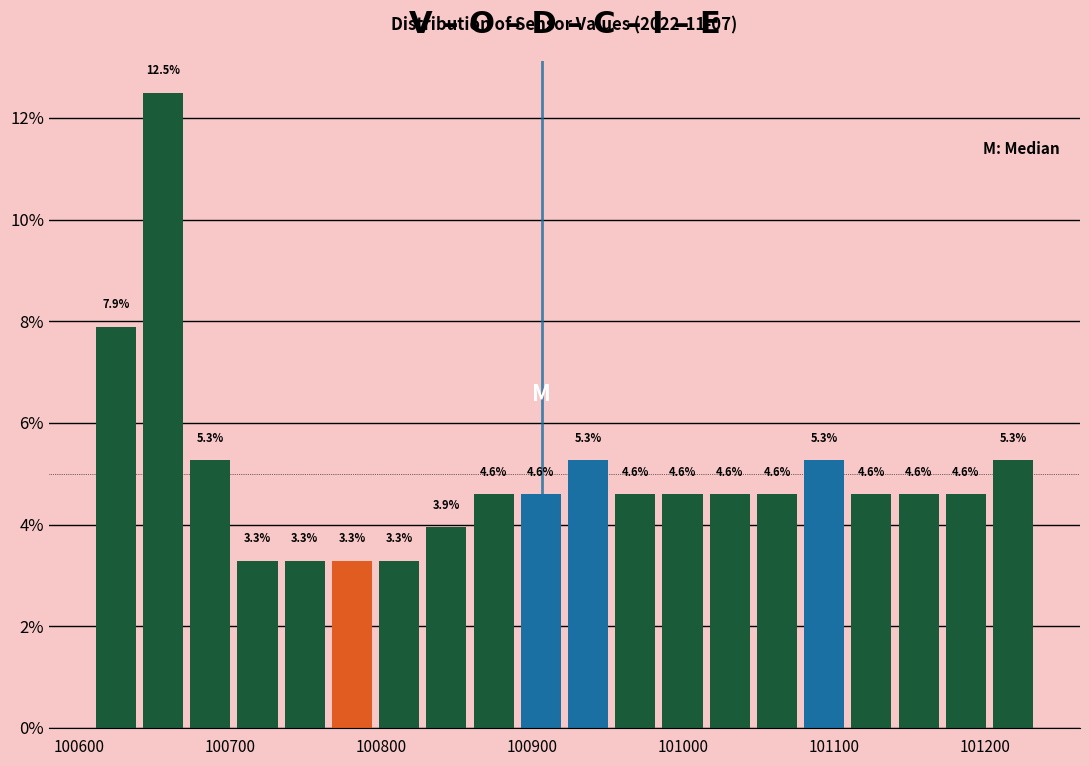

Read against the x-axis, roughly where is the centre of the tallest bar?

100660